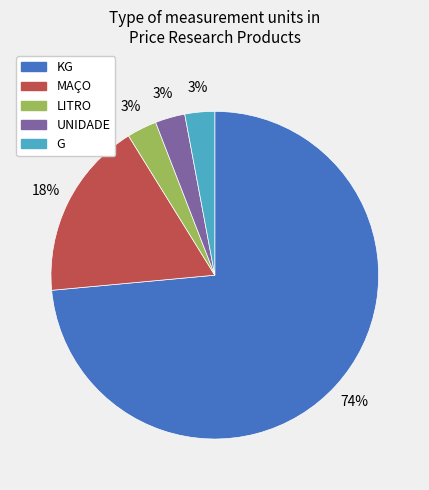

To the nearest percent, what is the average slice percentage?

20%